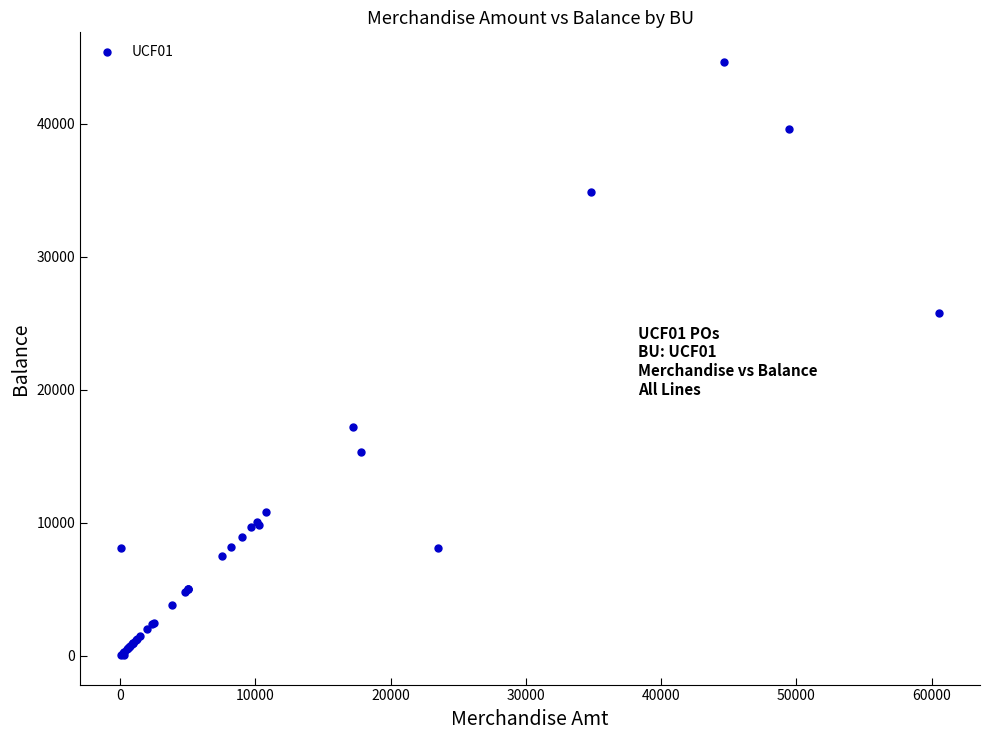

What Y value in the scatter plot is closest to 22353?

25734.0